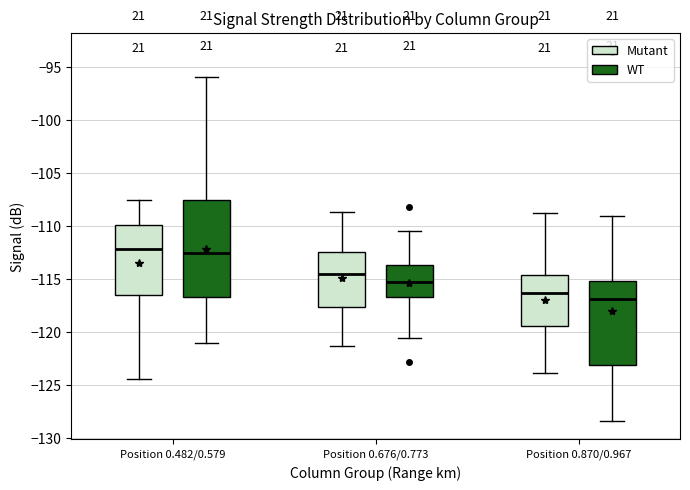

Reading left to right, transcribe this box plot: for each box, give where its median line is, the range the box spans, and where its two whiskers end, as read against the y-axis. The values are not printed on the chart, so give them approximately, as read against the axis.

Position 0.482/0.579 (Mutant): median -112.0, box -116.5 to -110.0, whiskers -124.5 to -107.5
Position 0.482/0.579 (WT): median -112.5, box -116.5 to -107.5, whiskers -121.0 to -96.0
Position 0.676/0.773 (Mutant): median -114.5, box -117.5 to -112.5, whiskers -121.5 to -108.5
Position 0.676/0.773 (WT): median -115.5, box -116.5 to -113.5, whiskers -120.5 to -110.5
Position 0.870/0.967 (Mutant): median -116.5, box -119.5 to -114.5, whiskers -124.0 to -109.0
Position 0.870/0.967 (WT): median -117.0, box -123.0 to -115.0, whiskers -128.5 to -109.0